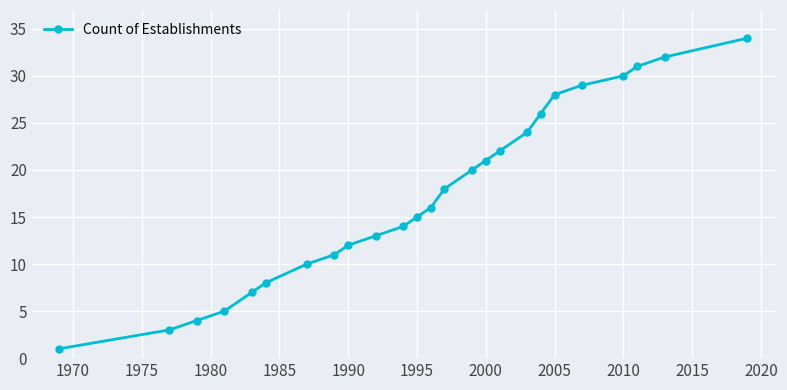

True or false: the data has more than 2 interior local peaks.

False